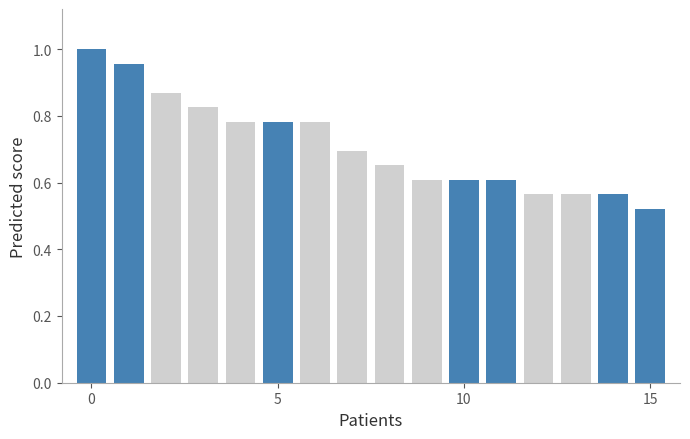

What is the difference between the maximum and minimum values?

0.5